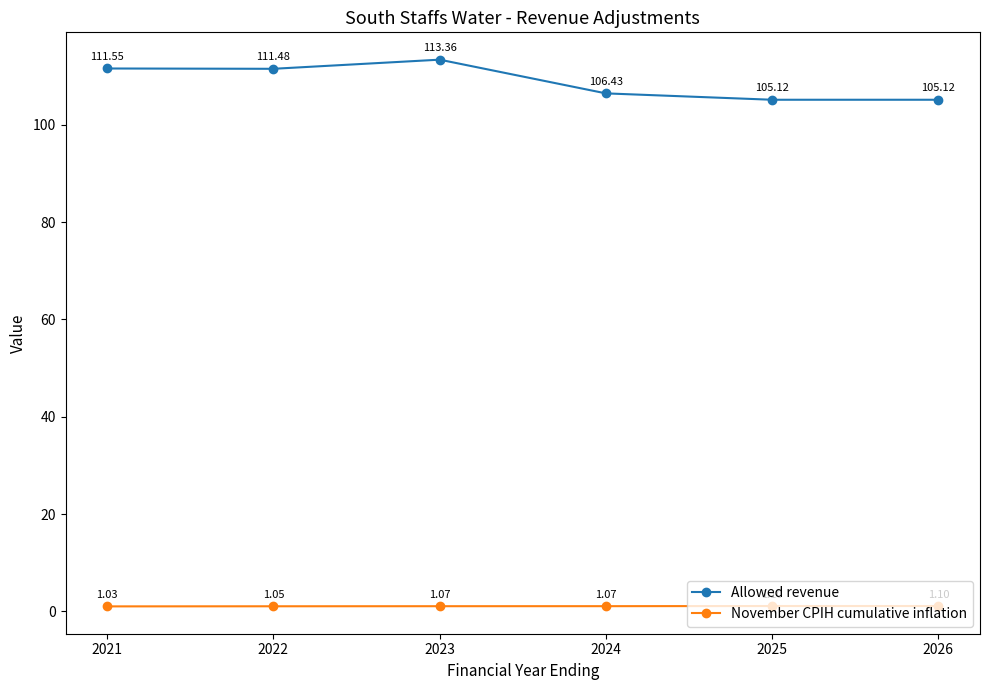

Is this an area chart (filled region under the line)?

No